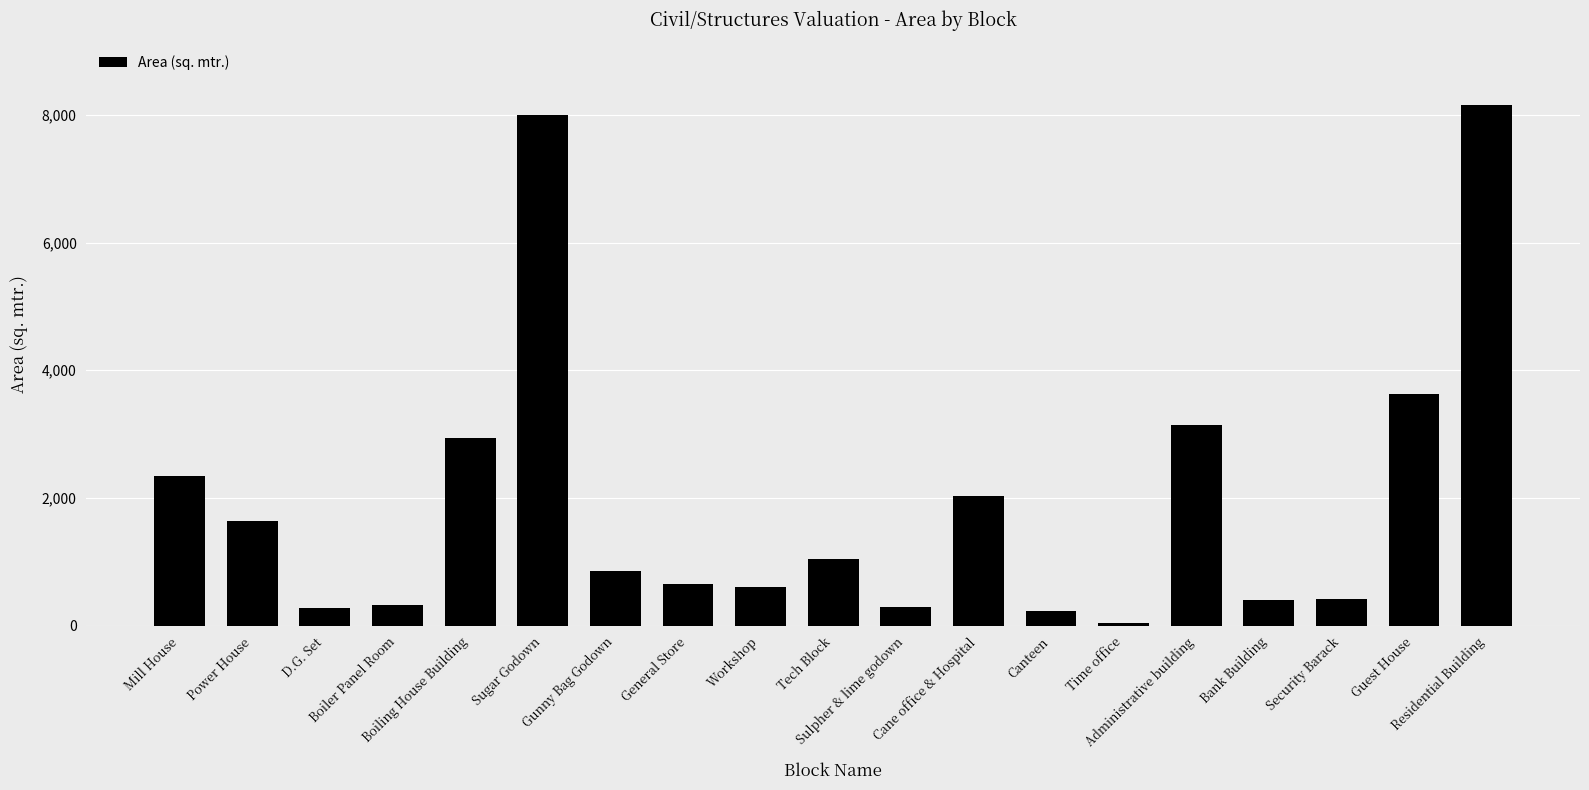

Is it true that the value at Power House is 1642.0?

True